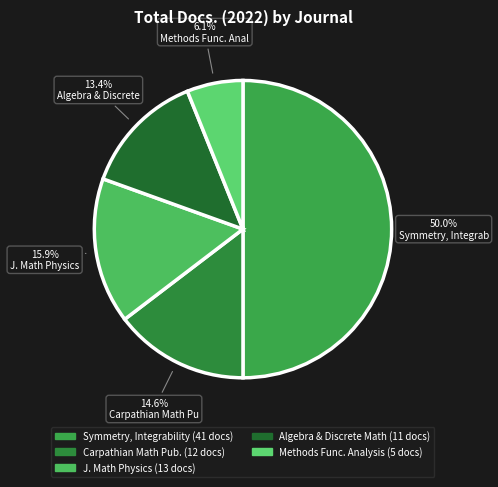

How many segments does this pie chart have?

5